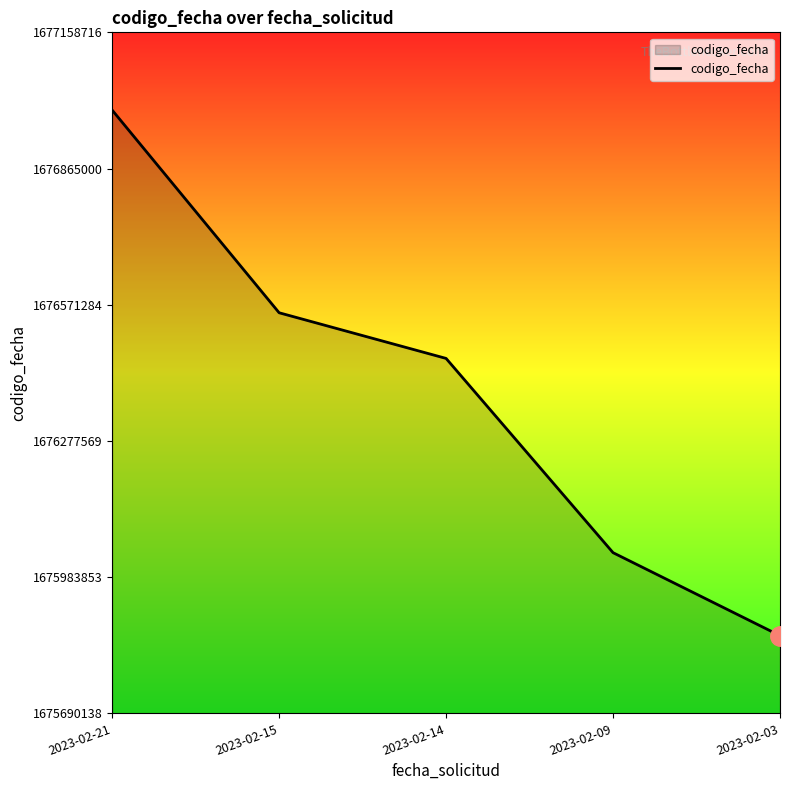

True or false: there are more than 1 points higher than both neighbors.

False